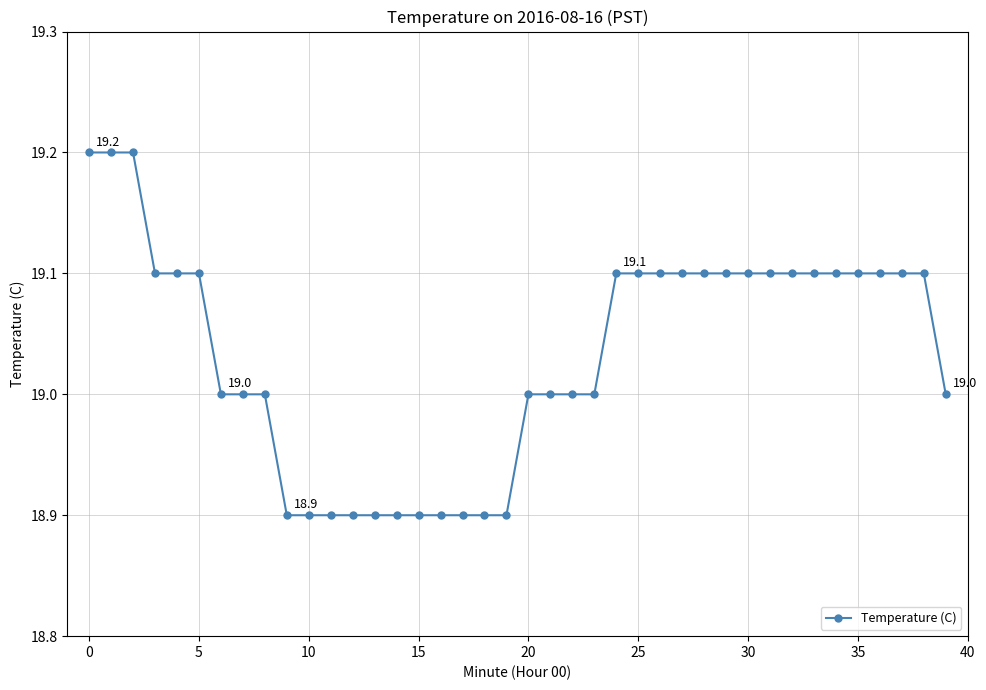

What is the sum of all values?

761.3